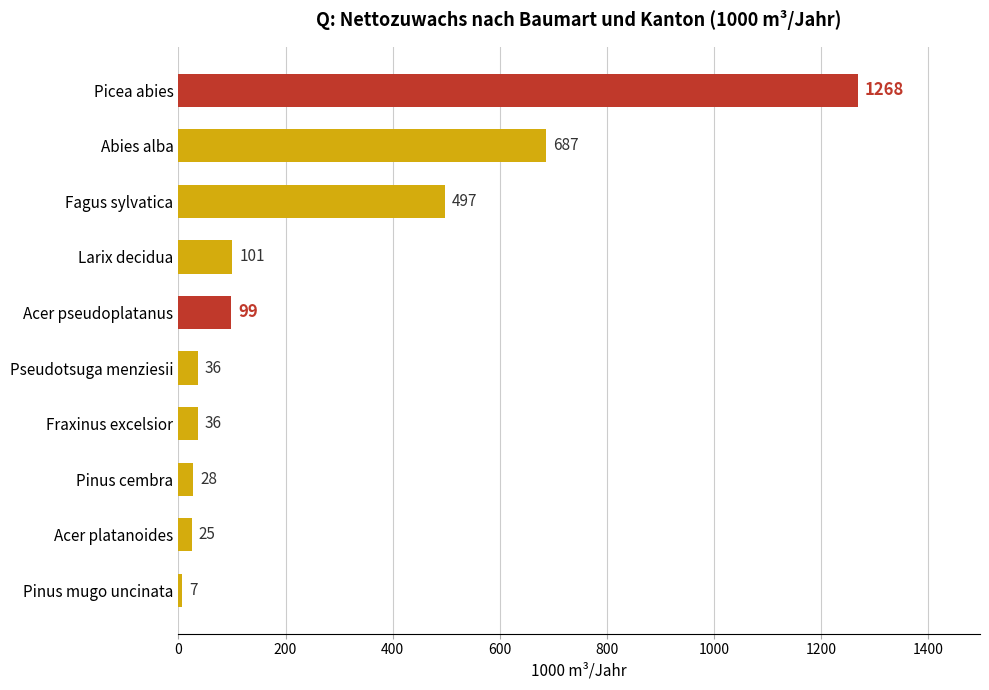

Reading top to bottom, list all the values displayed in this chart.

Picea abies=1268	Abies alba=687	Fagus sylvatica=497	Larix decidua=101	Acer pseudoplatanus=99	Pseudotsuga menziesii=36	Fraxinus excelsior=36	Pinus cembra=28	Acer platanoides=25	Pinus mugo uncinata=7